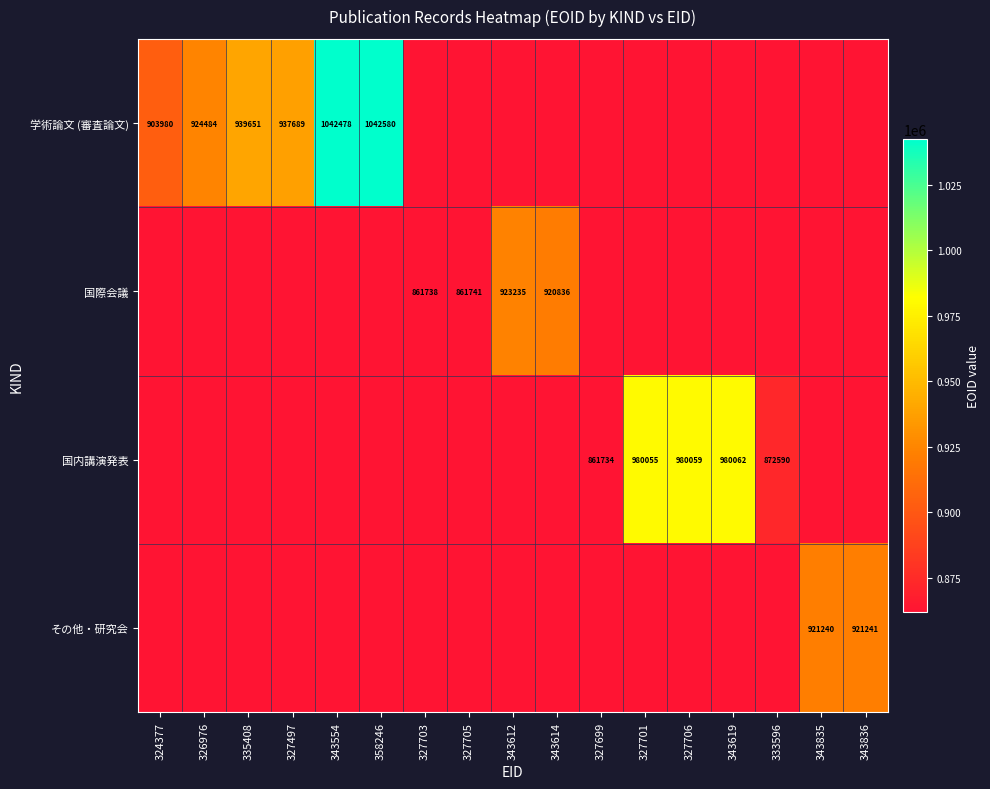

Which label corresponds to the largest value in the chart?

358246